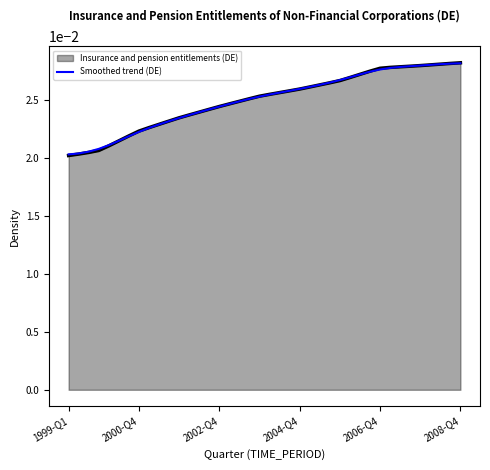

How many lines are shown in the chart?

2